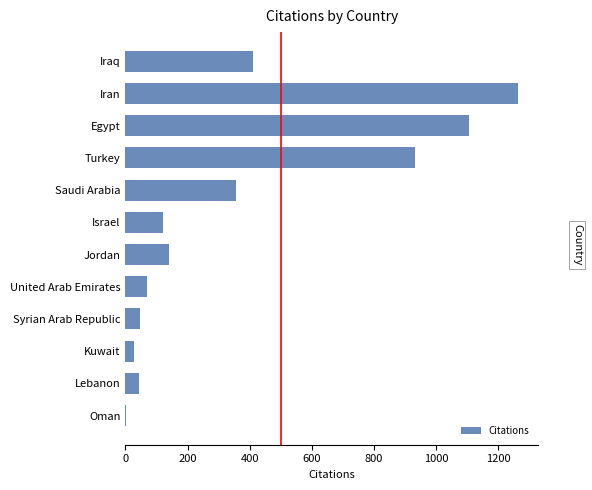

What is the change in value from Iraq to Turkey?

+522